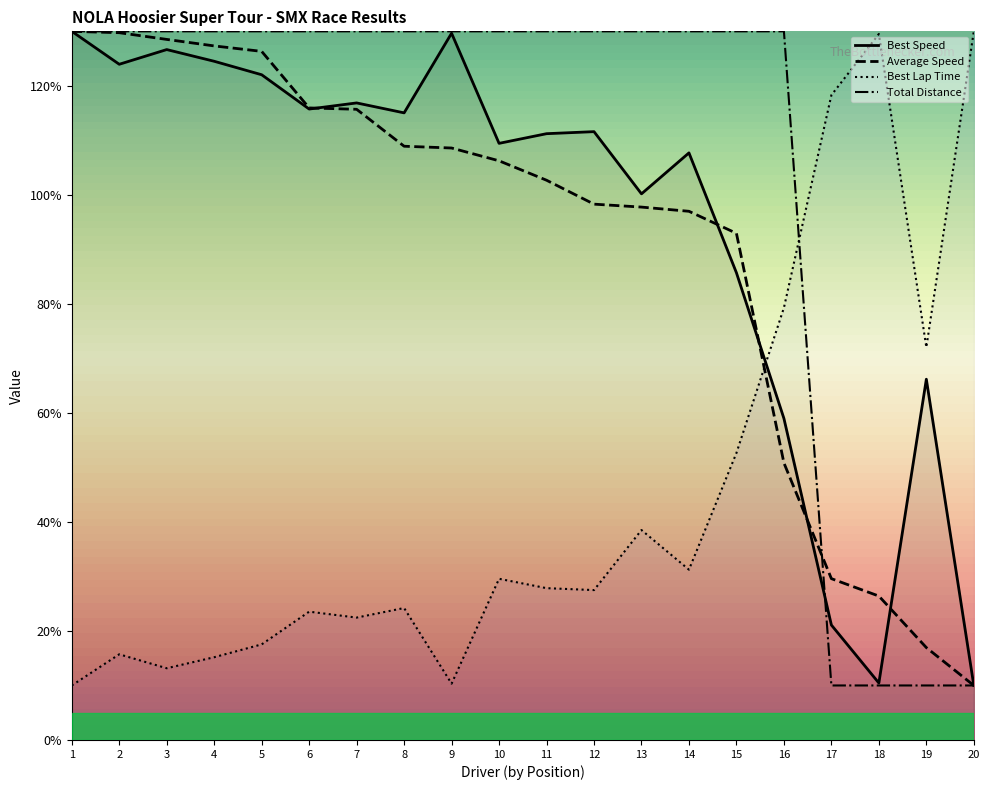

What is the sum of all Best Lap time values?

888.6